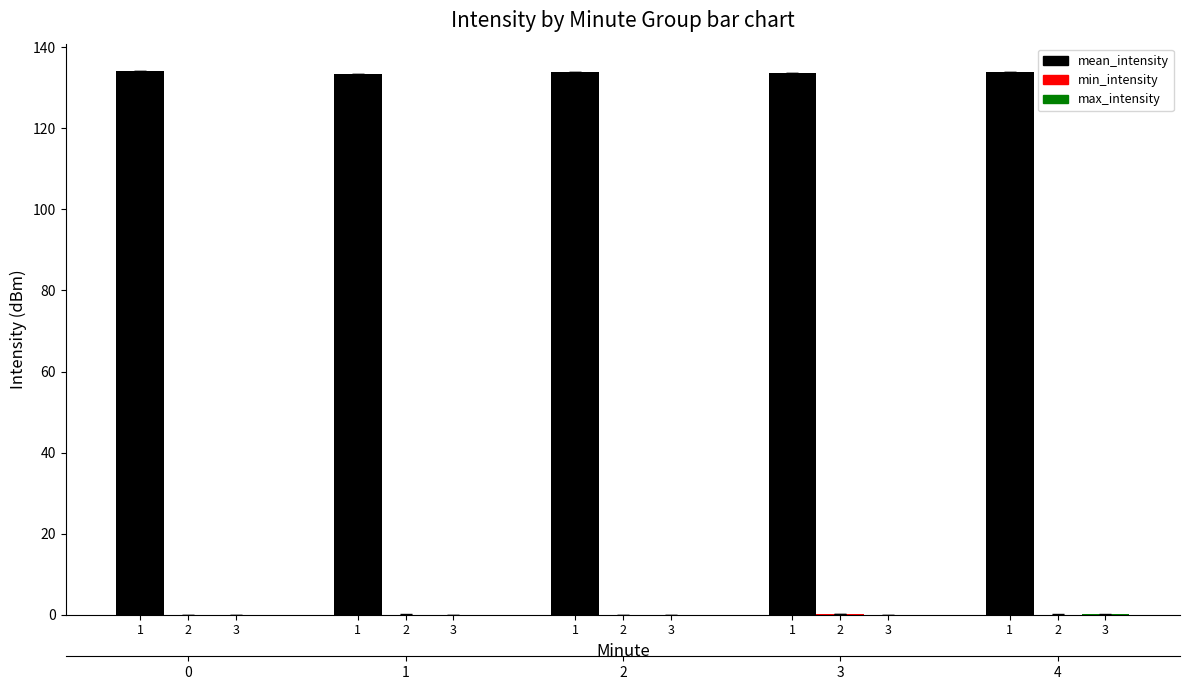

What is the highest value of the mean_intensity series?

134.2